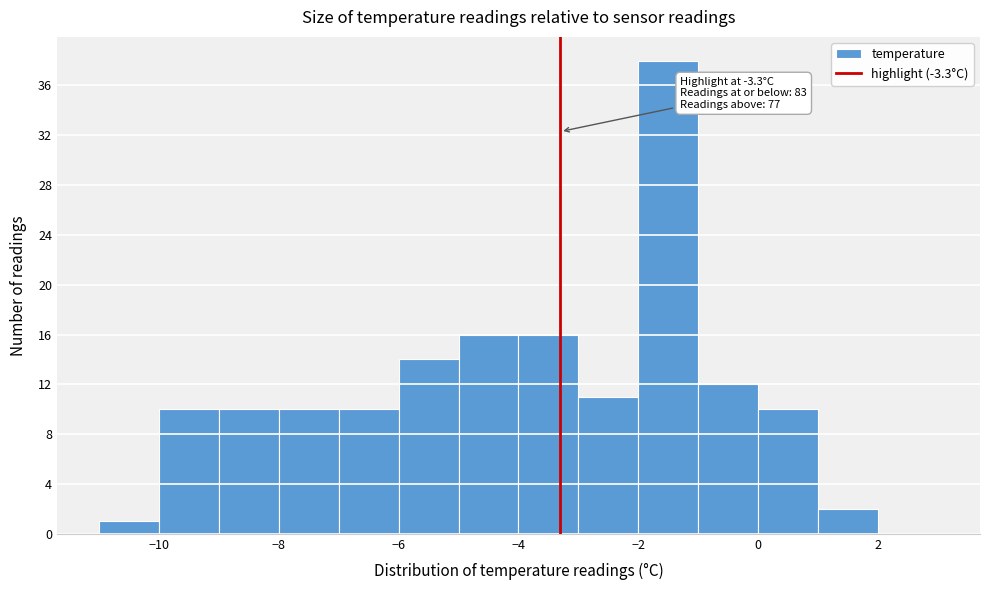

Over which range of the x-axis is the bar tallest?

-2 to -1